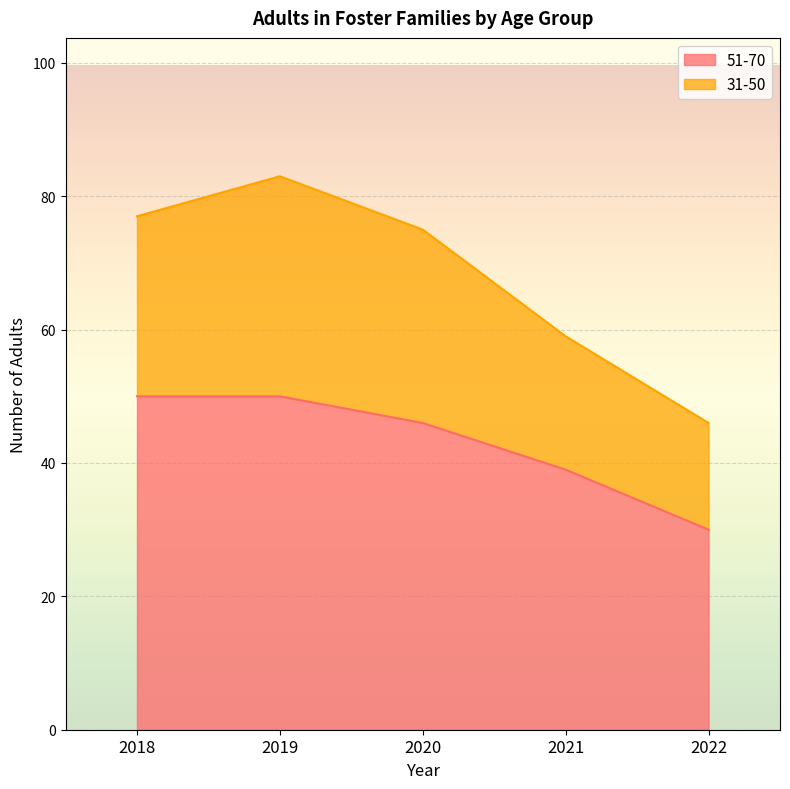

What is the total value across all series at 2019?

83